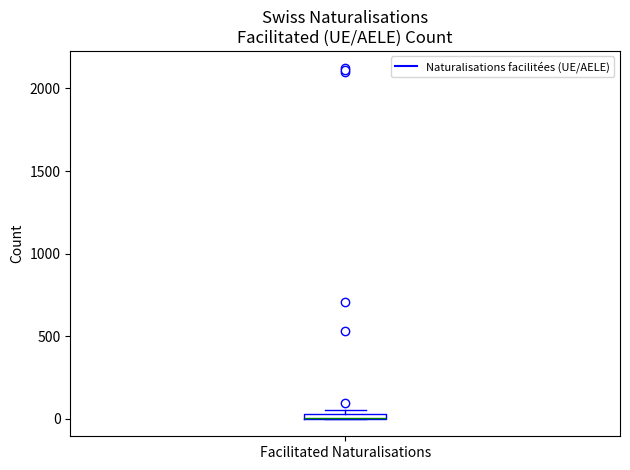

Where is the lower edge of the box for Facilitated Naturalisations on the y-axis? The values are not printed on the chart, so give them approximately, as read against the axis.

0